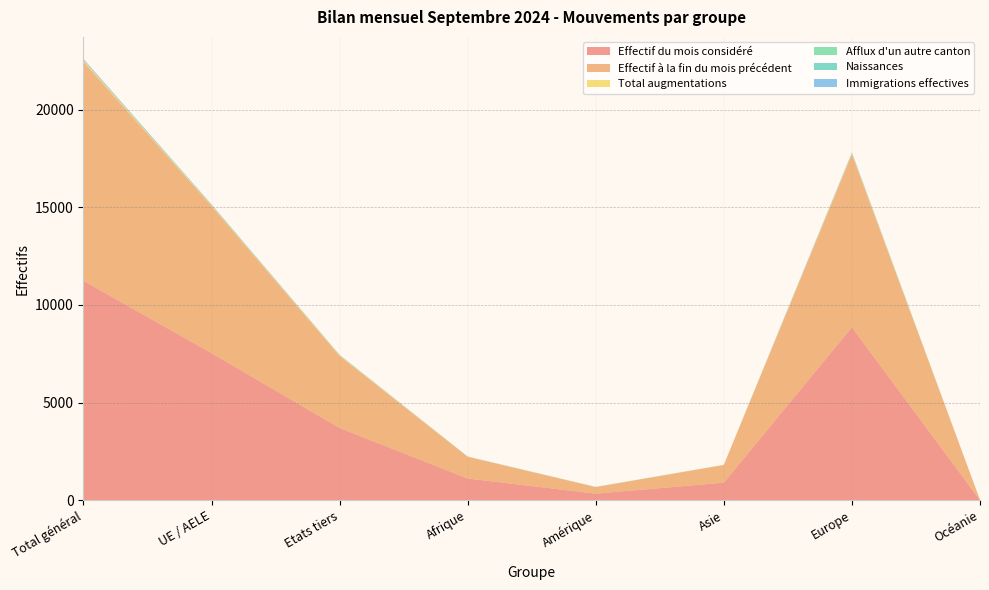

Reading right to left, transcribe all the data shown in this chart.

Effectif du mois considéré: Océanie=6	Europe=8857	Asie=904	Amérique=338	Afrique=1114	Etats tiers=3702	UE / AELE=7533	Total général=11235
Effectif à la fin du mois précédent: Océanie=6	Europe=8851	Asie=902	Amérique=335	Afrique=1112	Etats tiers=3689	UE / AELE=7533	Total général=11222
Total augmentations: Océanie=0	Europe=46	Asie=8	Amérique=6	Afrique=6	Etats tiers=30	UE / AELE=36	Total général=66
Afflux d'un autre canton: Océanie=0	Europe=15	Asie=1	Amérique=2	Afrique=2	Etats tiers=5	UE / AELE=15	Total général=20
Naissances: Océanie=0	Europe=1	Asie=0	Amérique=0	Afrique=3	Etats tiers=3	UE / AELE=1	Total général=4
Immigrations effectives: Océanie=0	Europe=39	Asie=2	Amérique=6	Afrique=2	Etats tiers=18	UE / AELE=31	Total général=49